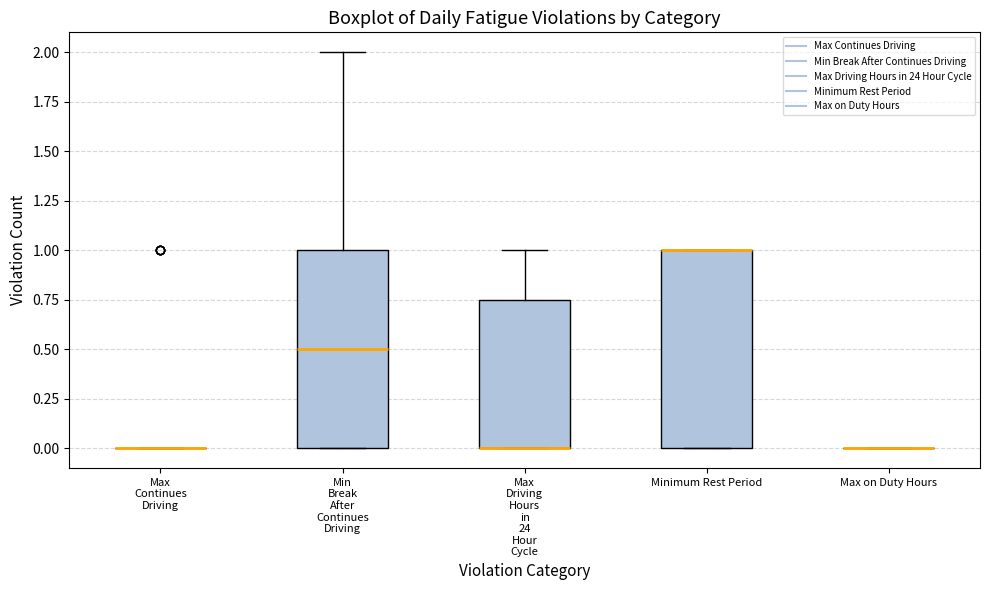

Reading left to right, transcribe this box plot: for each box, give where its median line is, the range the box spans, and where its two whiskers end, as read against the y-axis. The values are not printed on the chart, so give them approximately, as read against the axis.

Max Continues Driving: box collapsed to a line at 0.00, whiskers 0.00 to 0.00
Min Break After Continues Driving: median 0.50, box 0.00 to 1.00, whiskers 0.00 to 2.00
Max Driving Hours in 24 Hour Cycle: median 0.00 (drawn on the box's lower edge), box 0.00 to 0.75, whiskers 0.00 to 1.00
Minimum Rest Period: median 1.00 (drawn on the box's upper edge), box 0.00 to 1.00, whiskers 0.00 to 1.00
Max on Duty Hours: box collapsed to a line at 0.00, whiskers 0.00 to 0.00